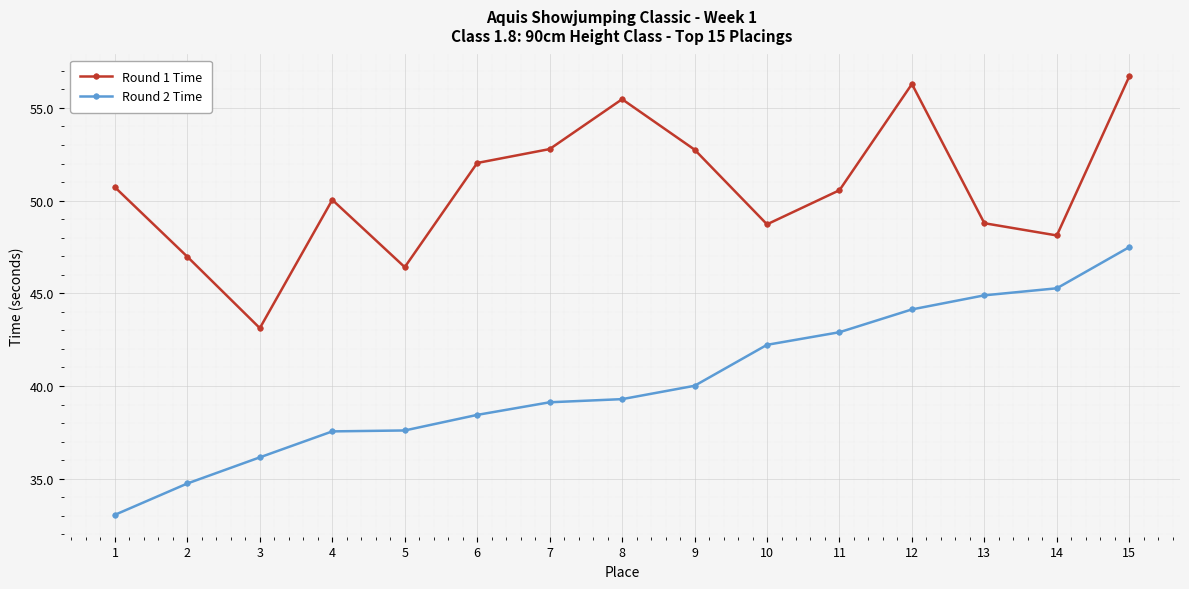

True or false: Round 2 Time has a value of 69.4 at 10.

False